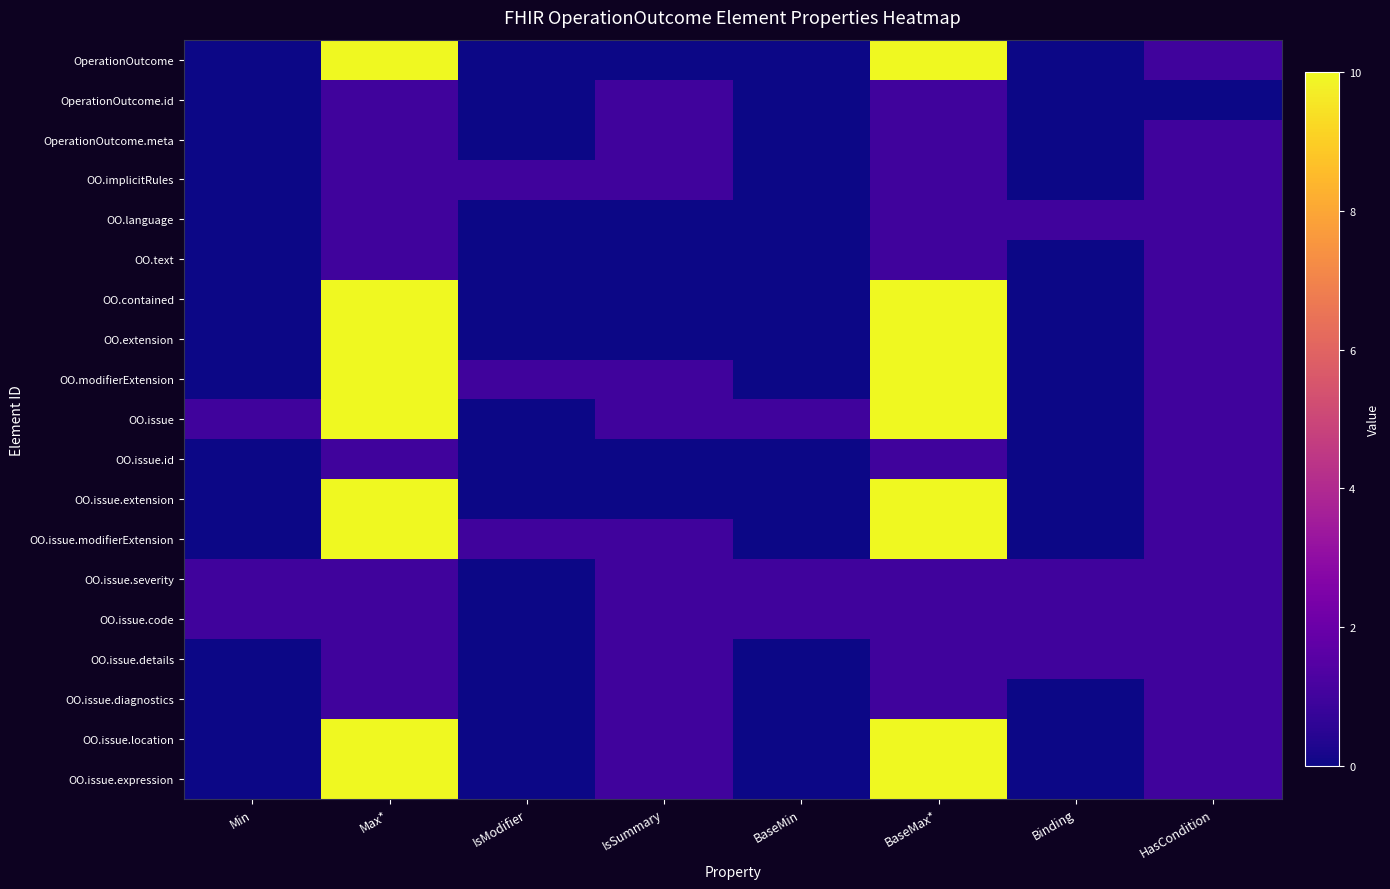

List the series in order of their peak value, highest first.

OperationOutcome, OO.contained, OO.extension, OO.modifierExtension, OO.issue, OO.issue.extension, OO.issue.modifierExtension, OO.issue.location, OO.issue.expression, OperationOutcome.id, OperationOutcome.meta, OO.implicitRules, OO.language, OO.text, OO.issue.id, OO.issue.severity, OO.issue.code, OO.issue.details, OO.issue.diagnostics